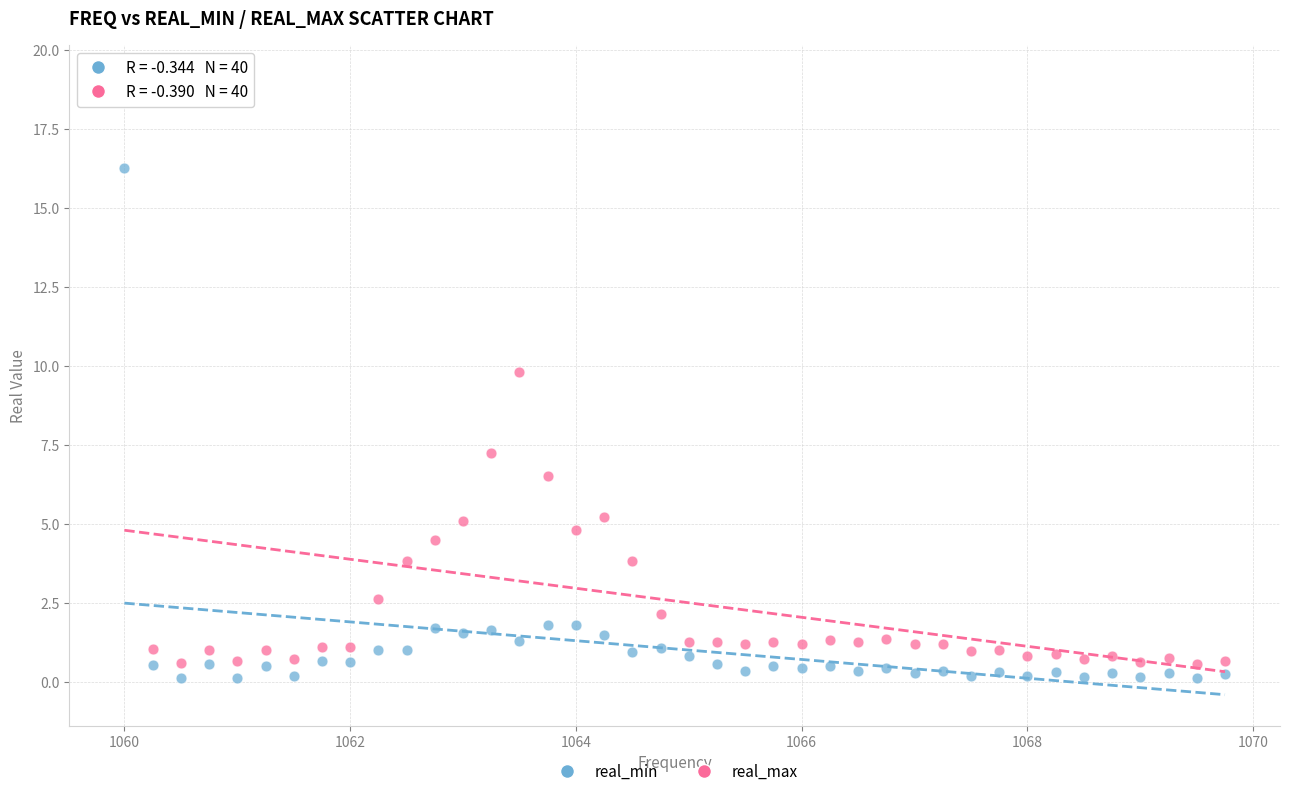

In the real_max series, what Y value is closest to 9?

9.8